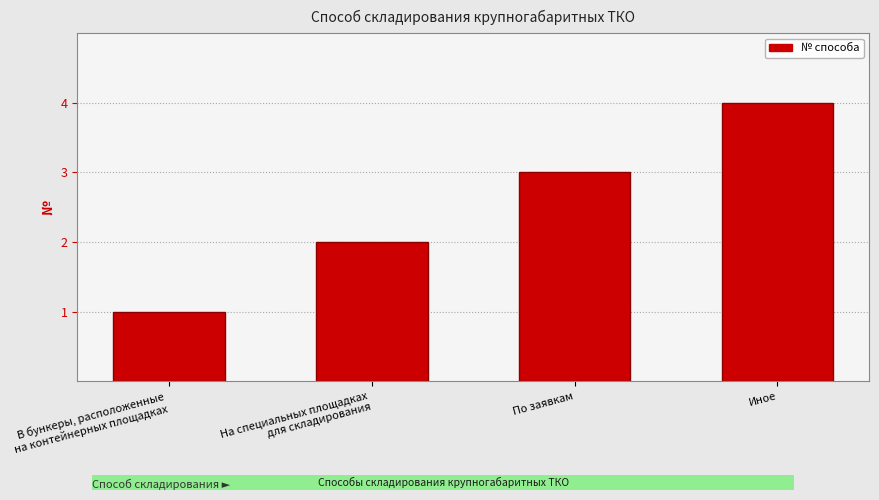

What is the label of the 2nd bar from the right?

По заявкам